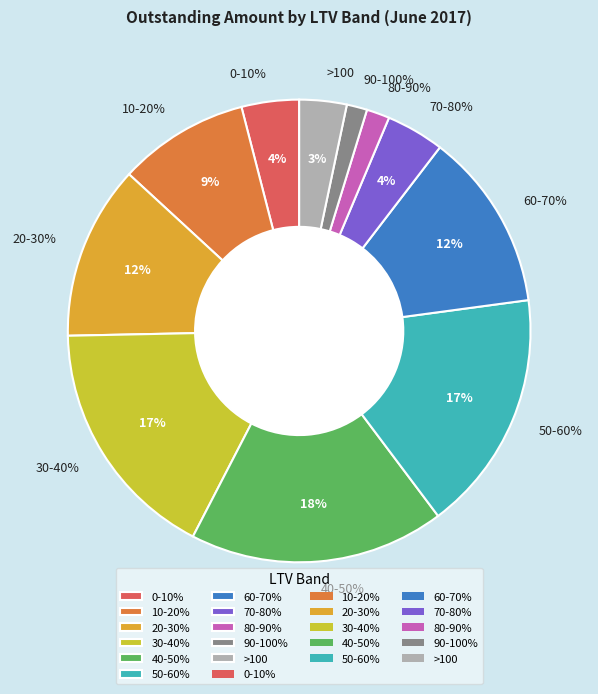

Combined, do 40-50% and 90-100% account for over 50%?

No